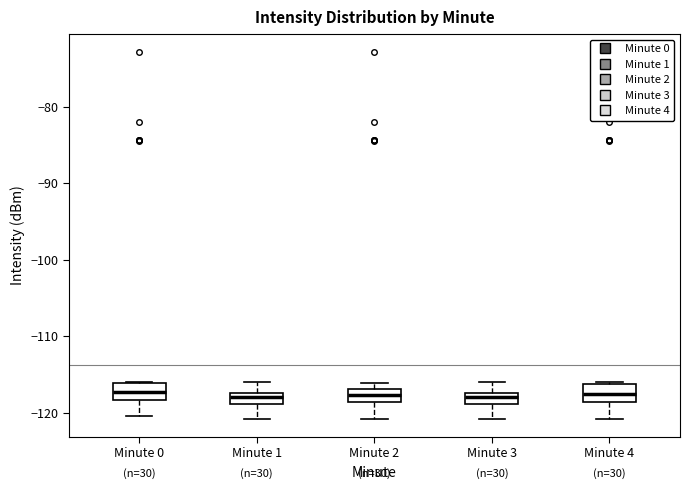

Where does the lower whisker of the box for Minute 4 end on the y-axis? The values are not printed on the chart, so give them approximately, as read against the axis.

-121